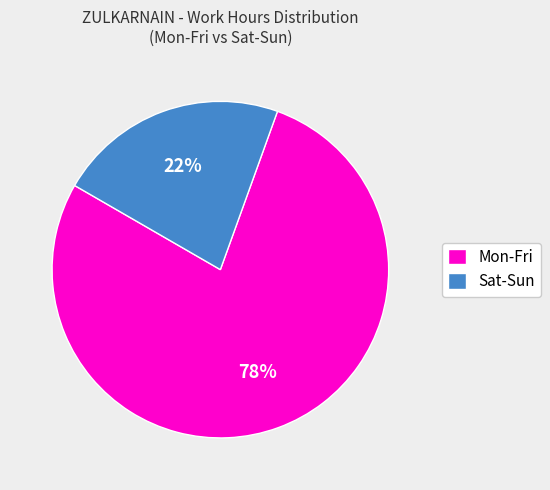

Which category has the biggest portion of the pie?

Mon-Fri